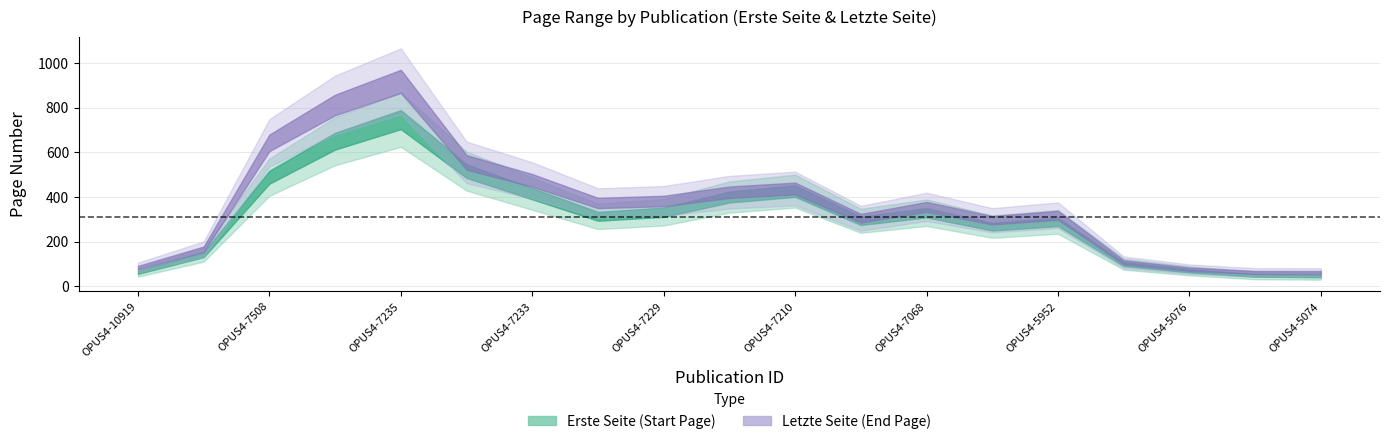

Rank the series by their average value, from highest to lowest.

Letzte Seite, Erste Seite